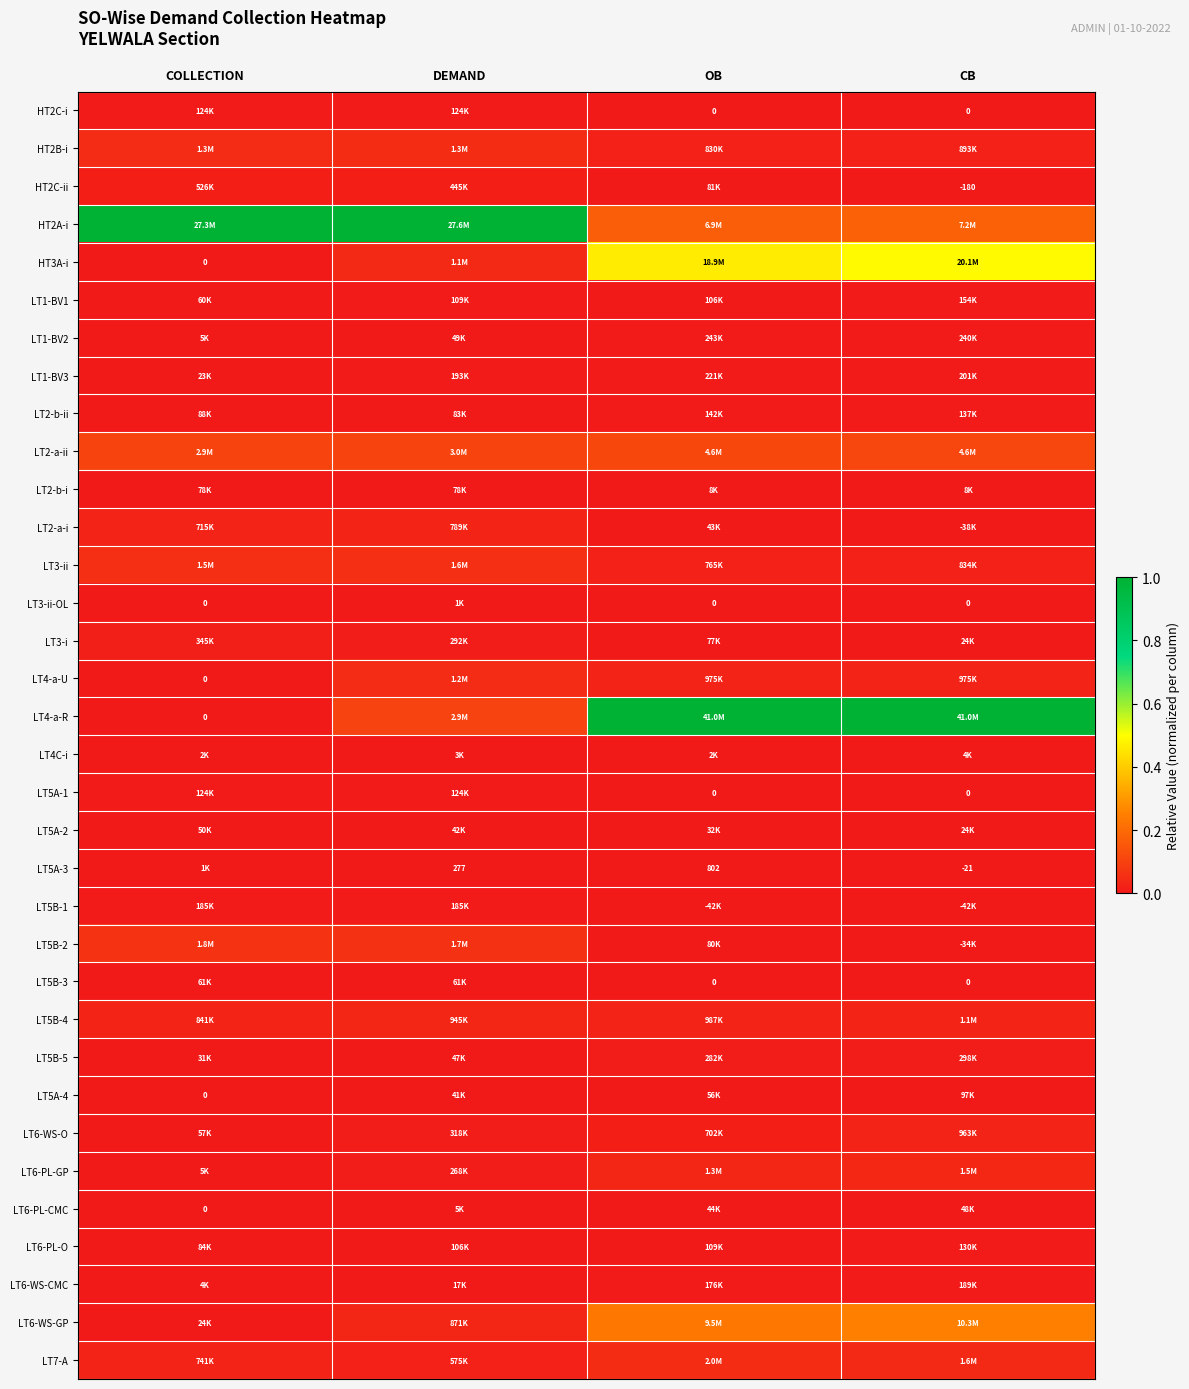

The value of LT3-i at COLLECTION is 0.0. True or false?

False